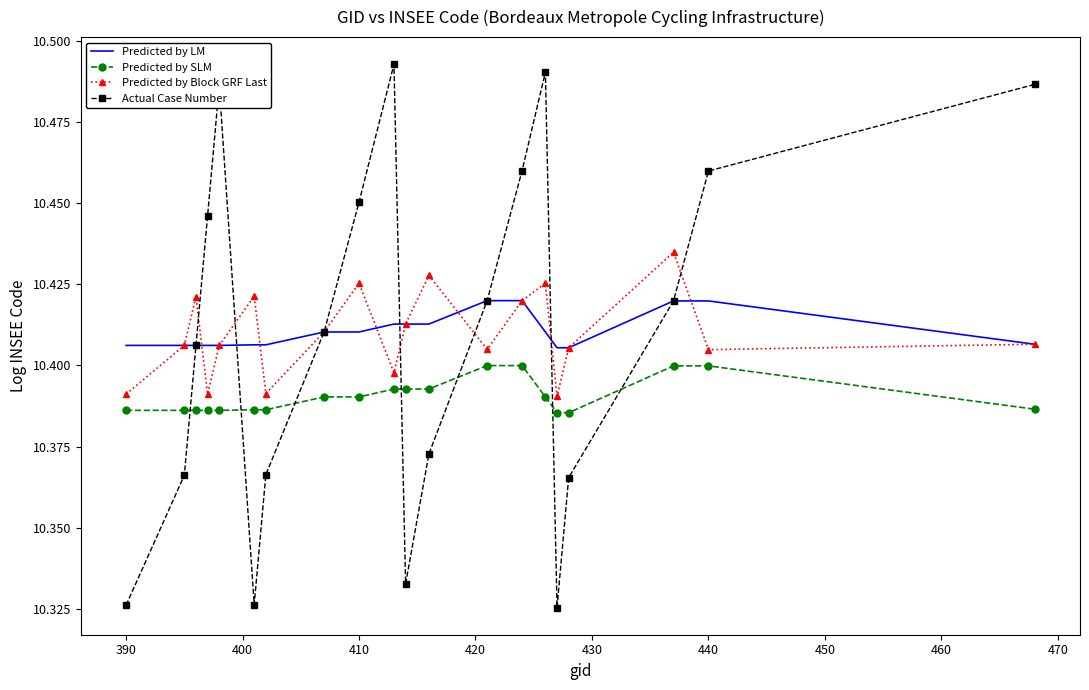

Which series has the largest range (max minus min)?

Actual Case Number